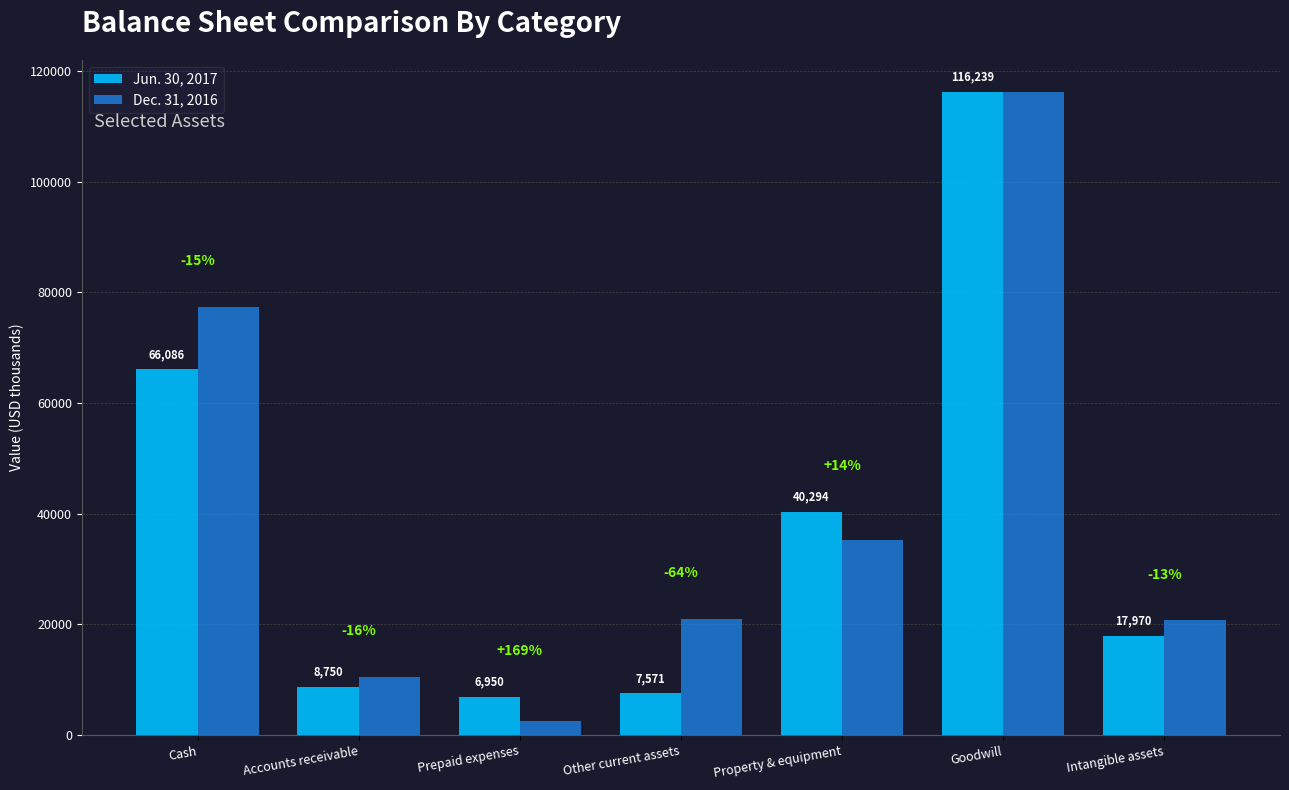

What is the greatest value displayed?

116239